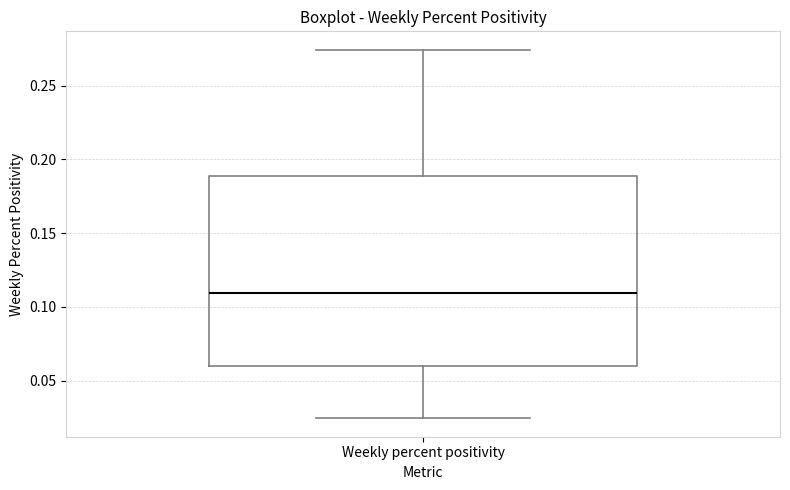

Where does the lower whisker of the box for Weekly percent positivity end on the y-axis? The values are not printed on the chart, so give them approximately, as read against the axis.

0.025